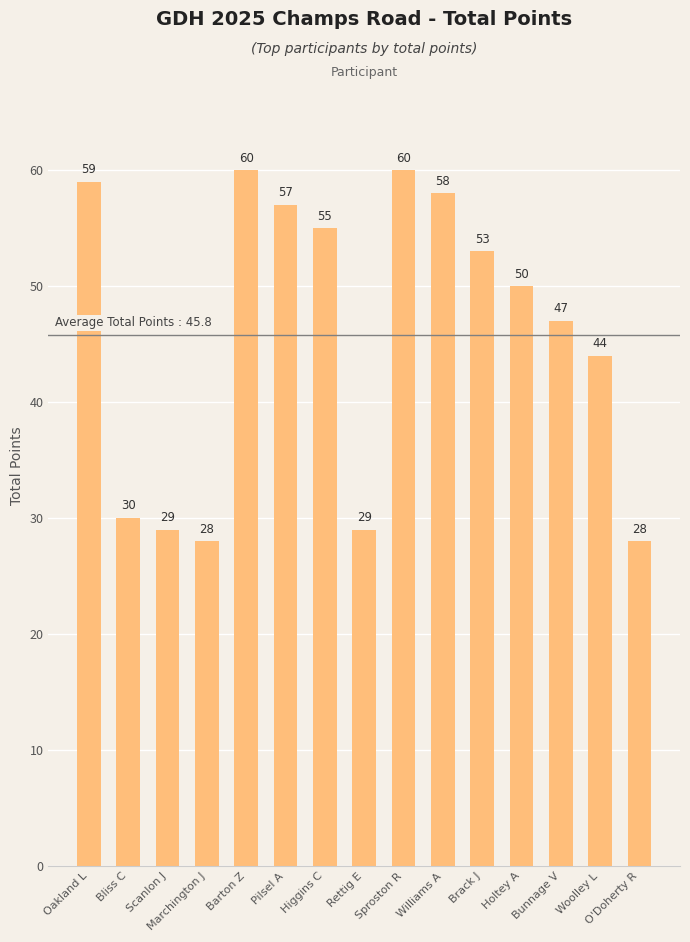

What is the label of the 9th bar from the right?

Higgins C